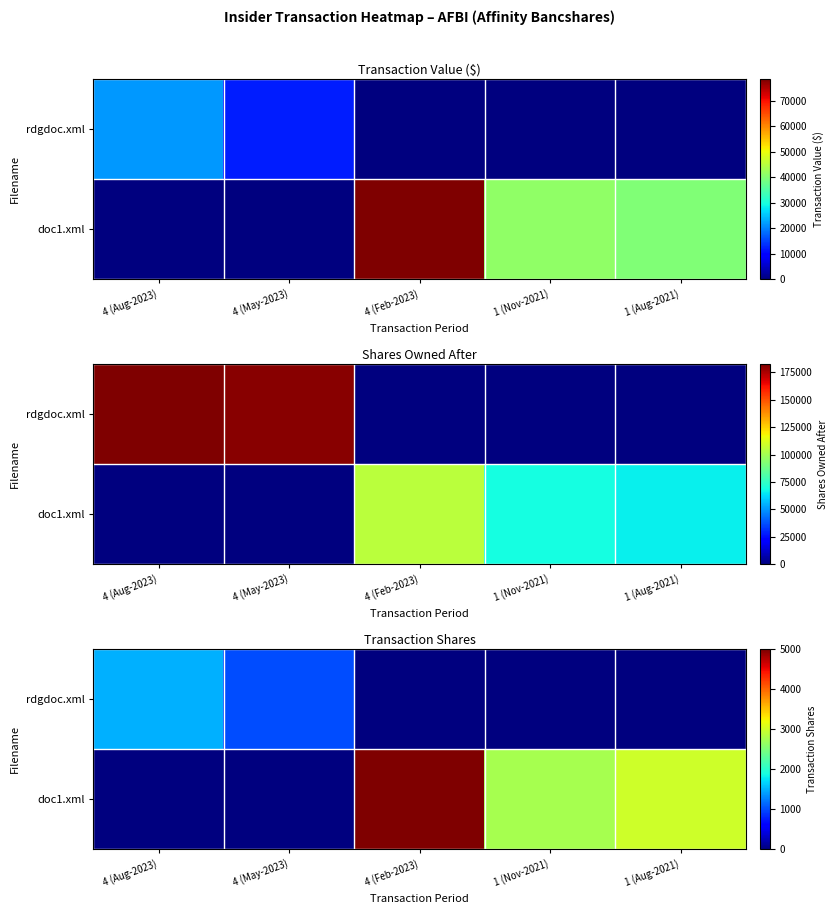

What is the difference between the second highest and minimum values in the doc1.xml series?

3000